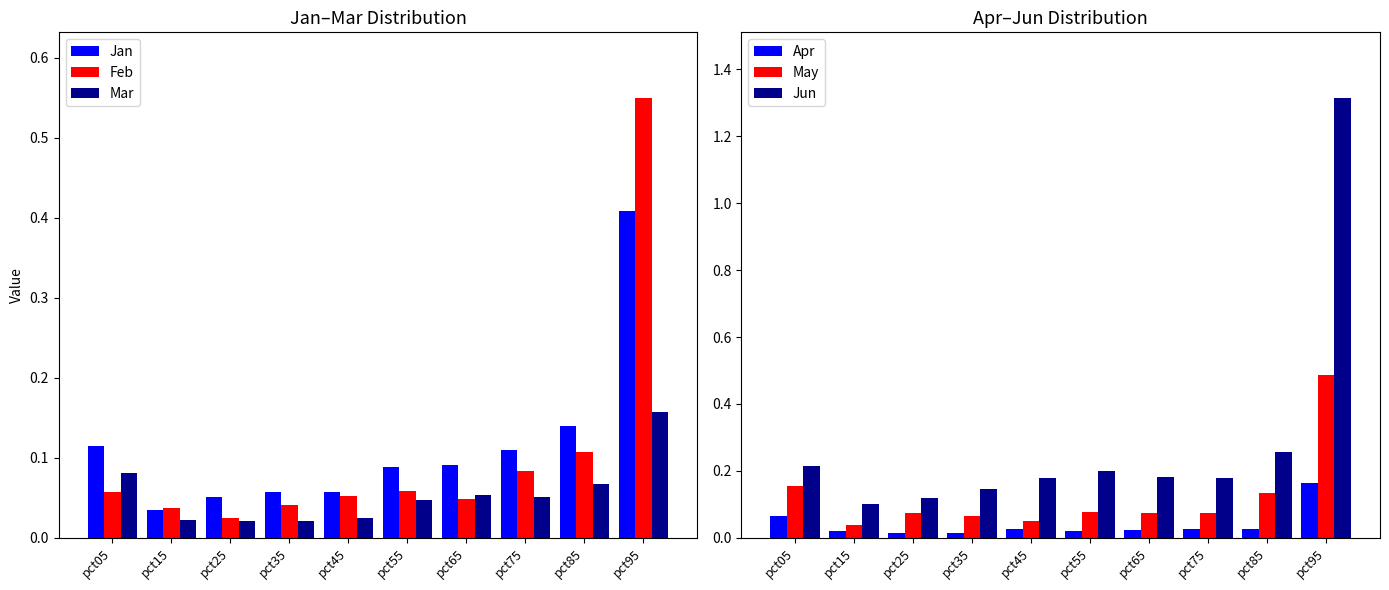

Is the value of Jan at pct55 greater than the value of Apr at pct65?

Yes